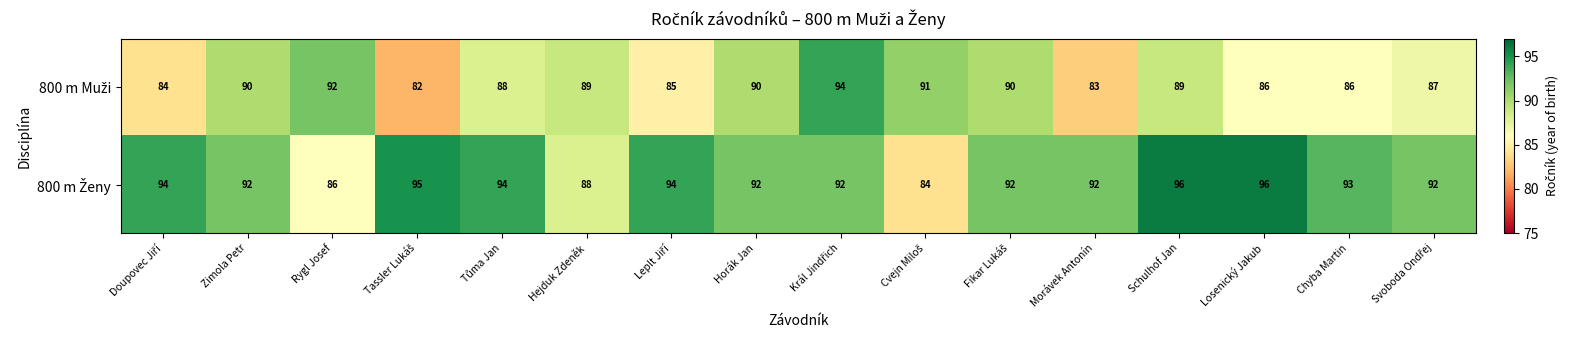

Which series has the widest spread of values?

800 m Muži